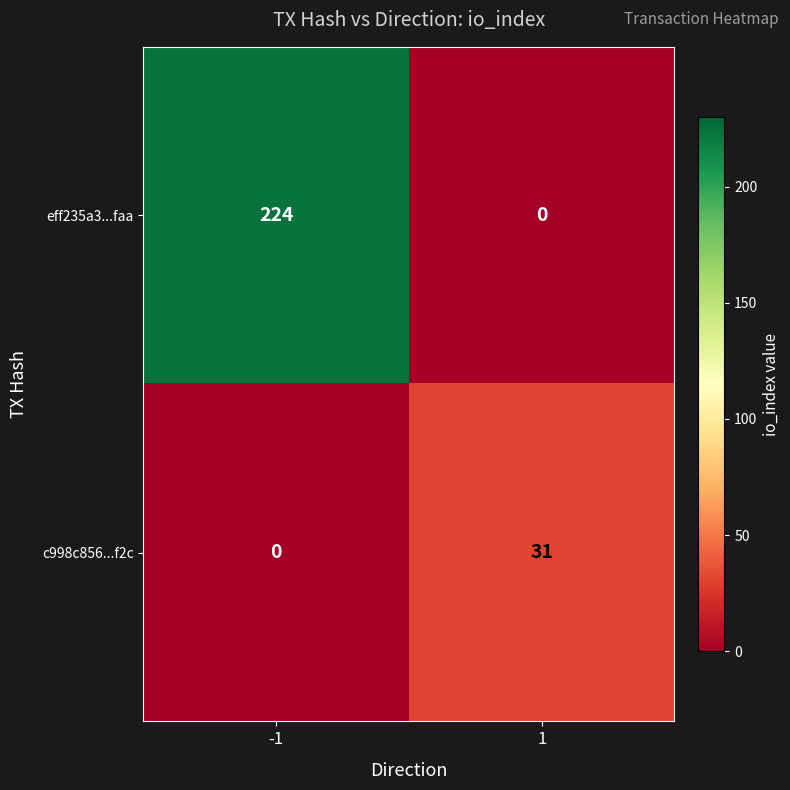

Which series has the largest range (max minus min)?

eff235a3...faa